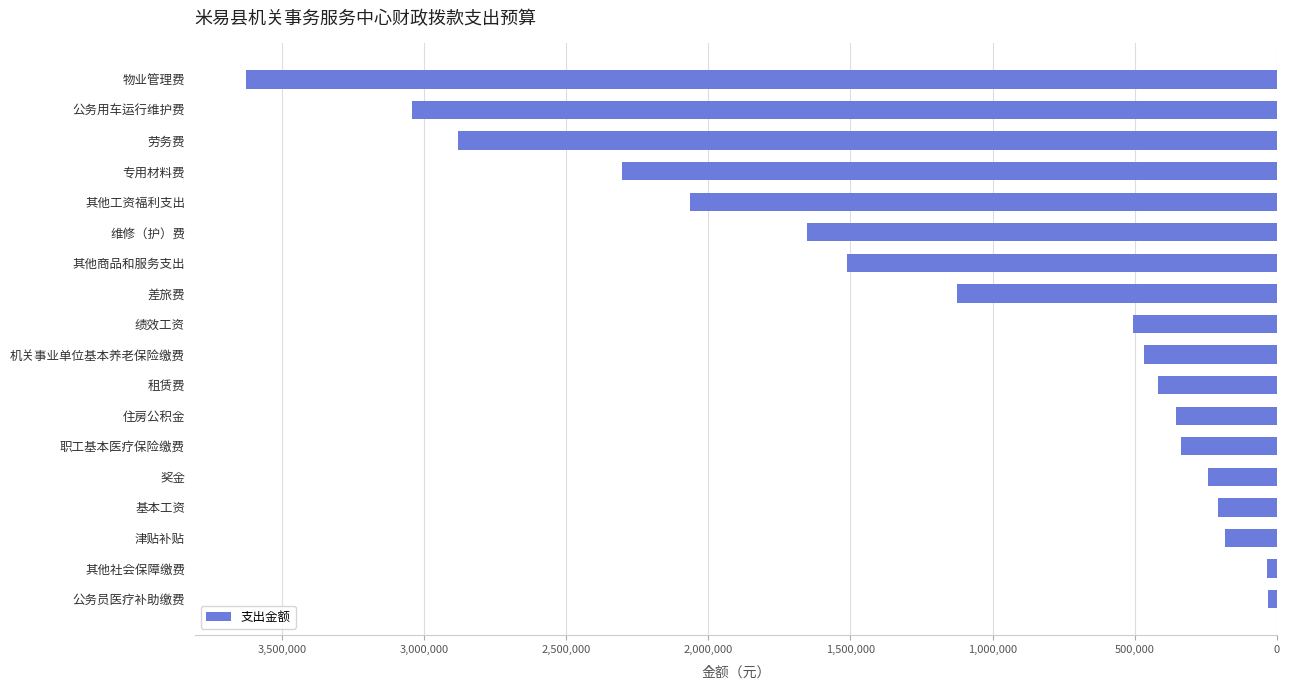

What is the value of the 13th bar from the top?

337495.3